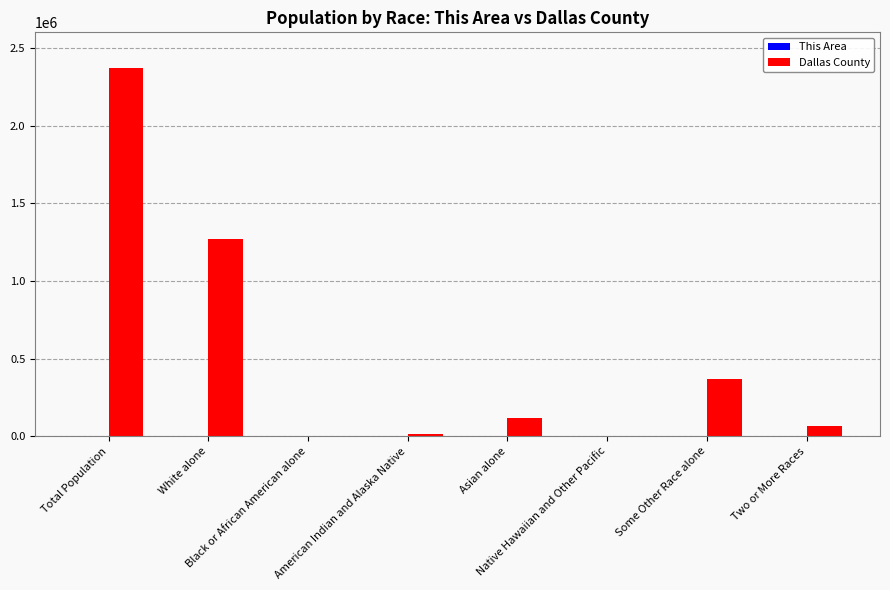

Which series has the largest total across all categories?

Dallas County